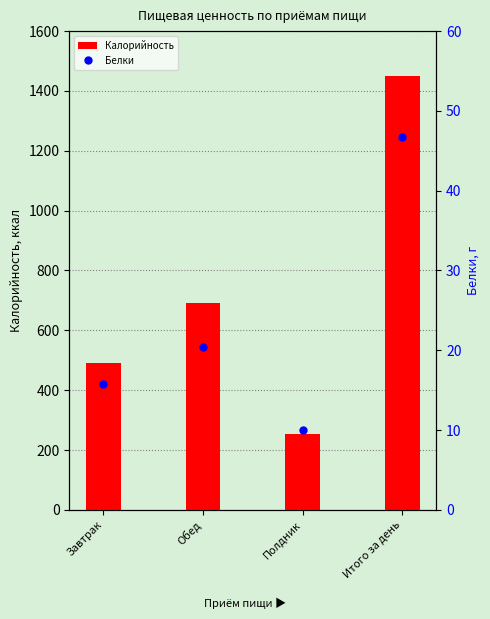

What is the label of the 1st bar from the right?

Итого за день